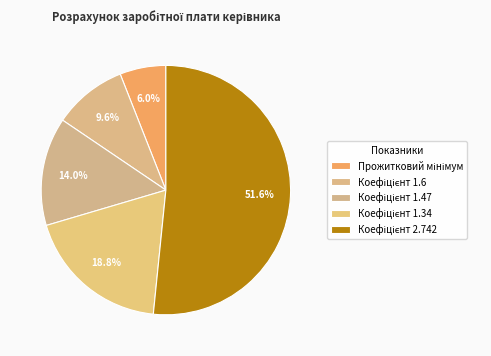

How many slices are in this pie chart?

5